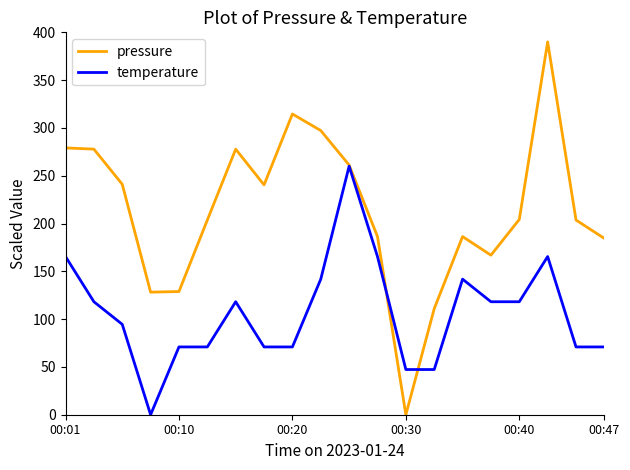

Does the chart display data point markers on the line(s)?

No